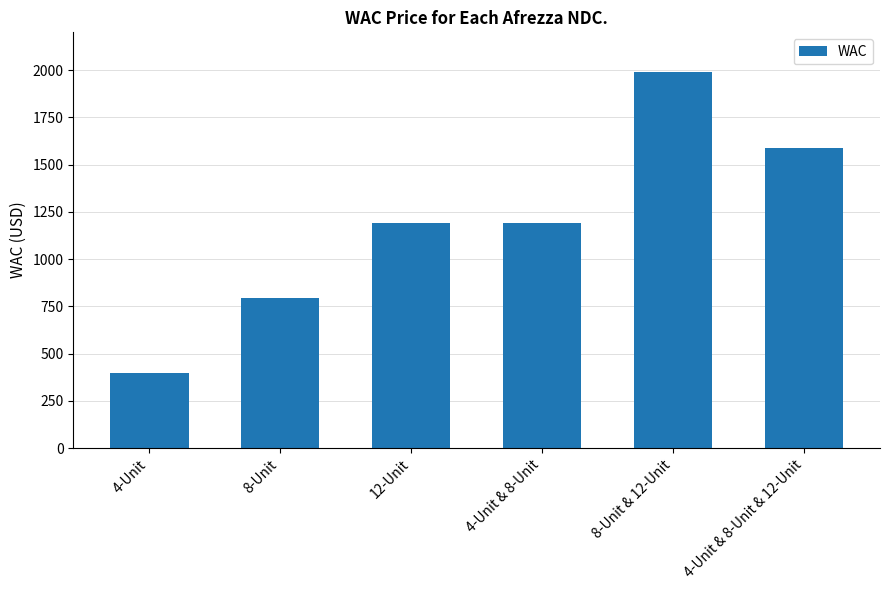

How many data points does each series have?

6